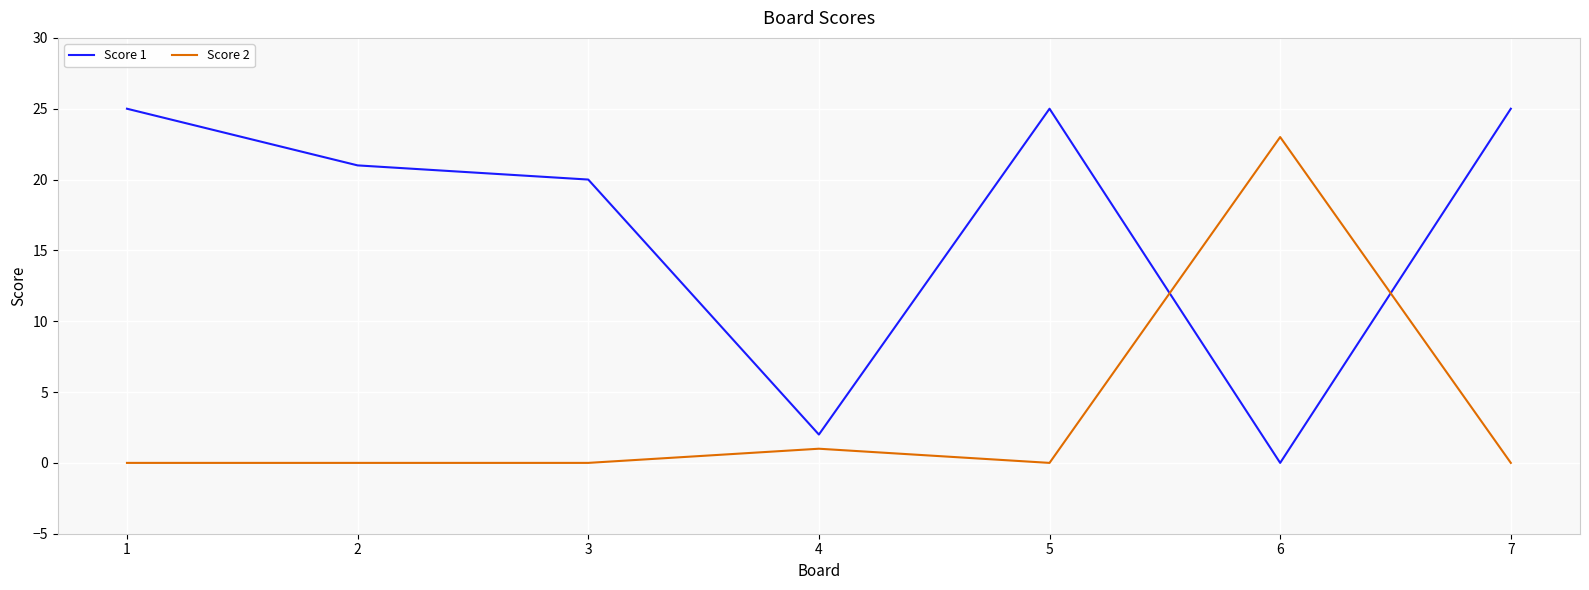

The value of Score 2 at 3 is -11. True or false?

False